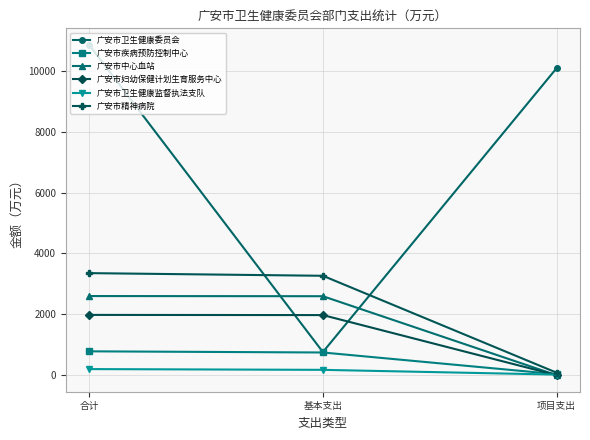

The value of 广安市中心血站 at 合计 is 3564.4. True or false?

False